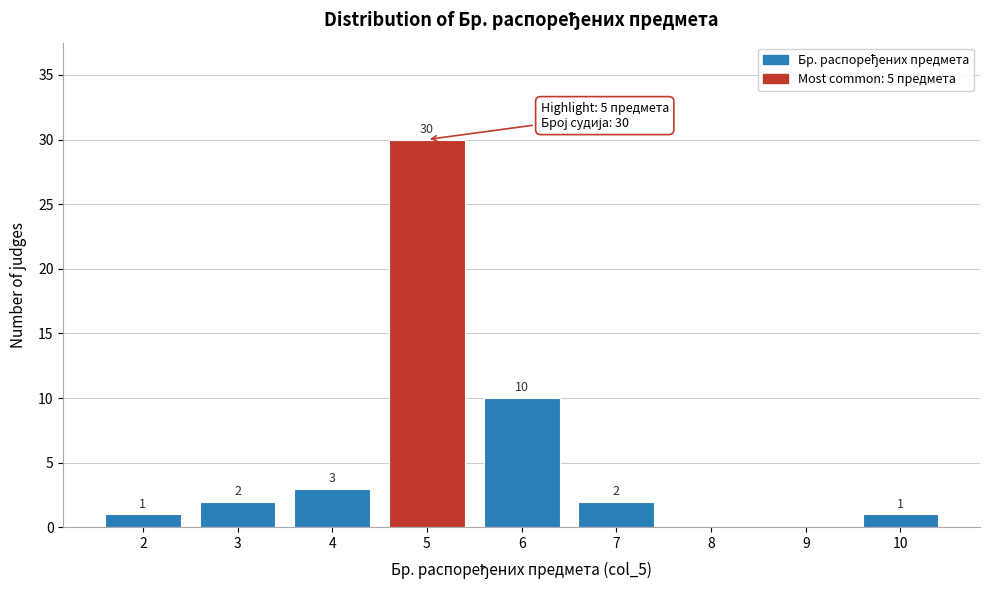

Over which range of the x-axis is the bar tallest?

4.5 to 5.5